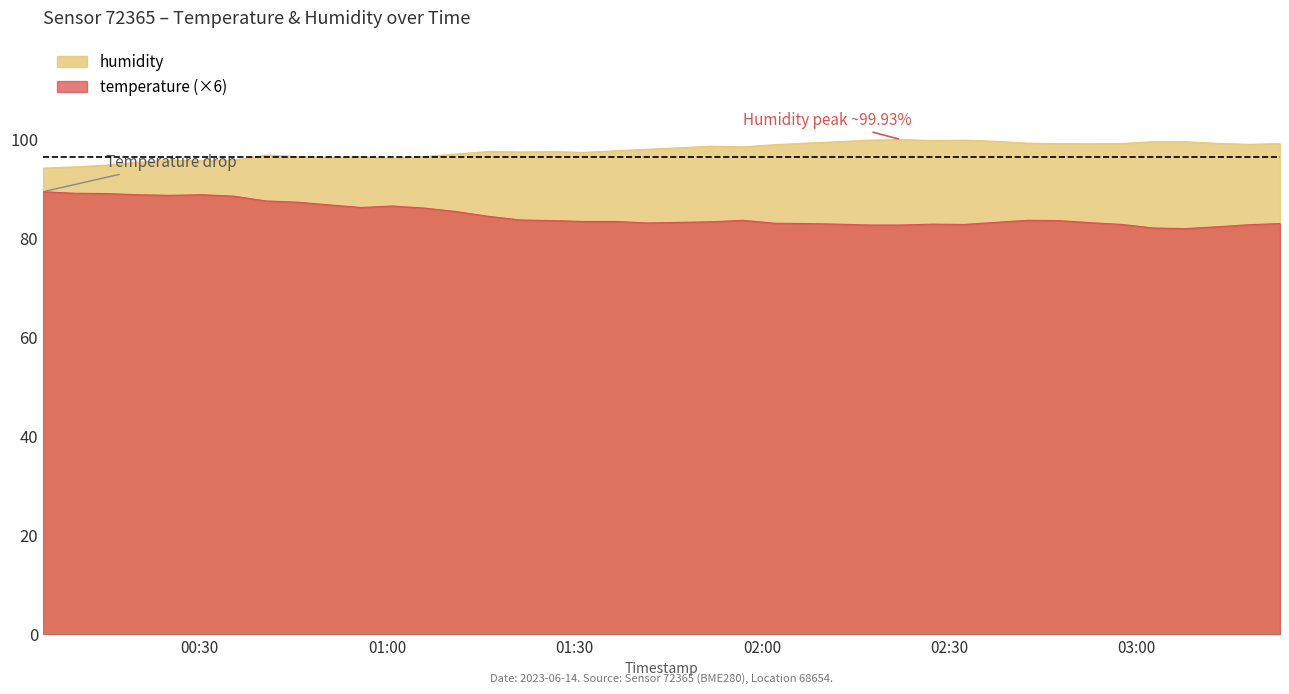

Does the chart have visible grid lines?

No